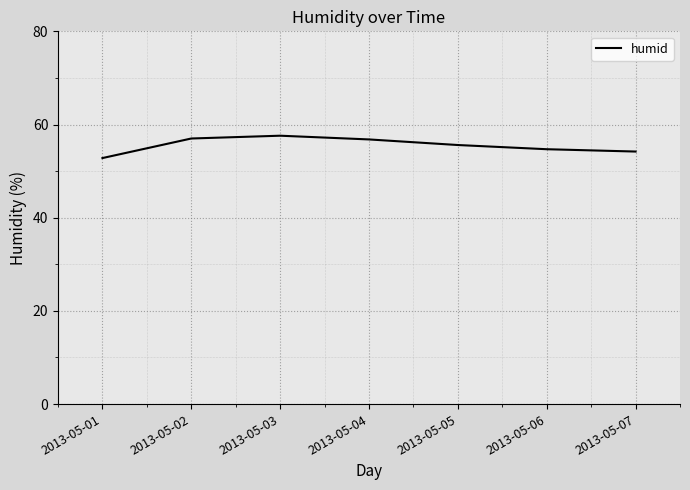

What is the smallest value displayed?

52.8